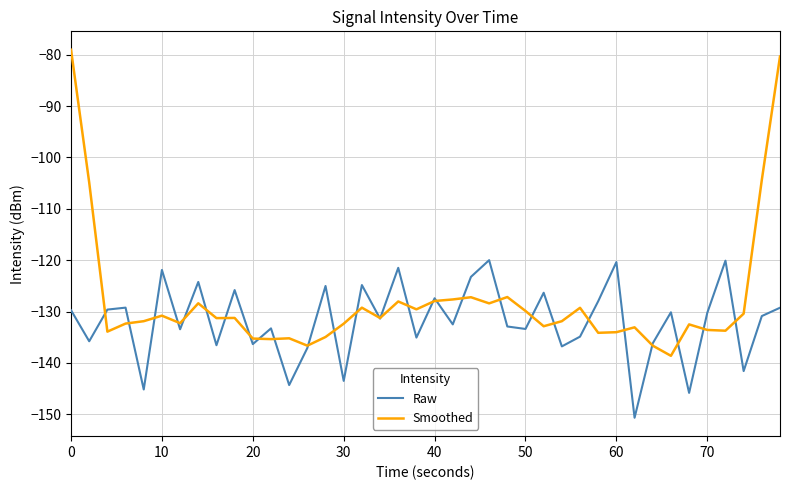

What are all the series names shown in the legend?

Raw, Smoothed